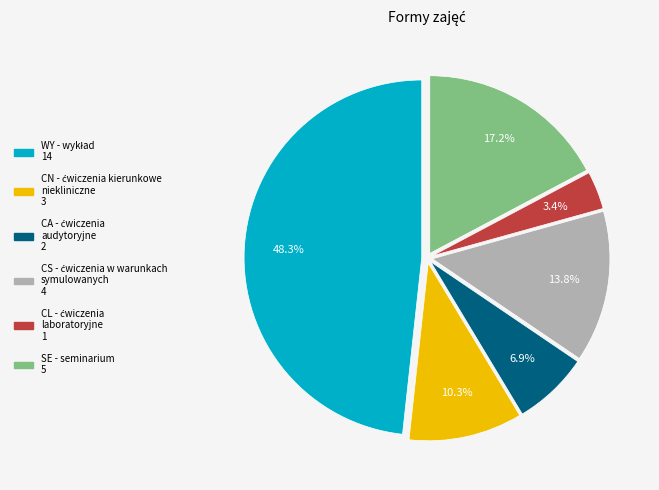

What is the ratio of the value at CS to the value at CN?

1.3